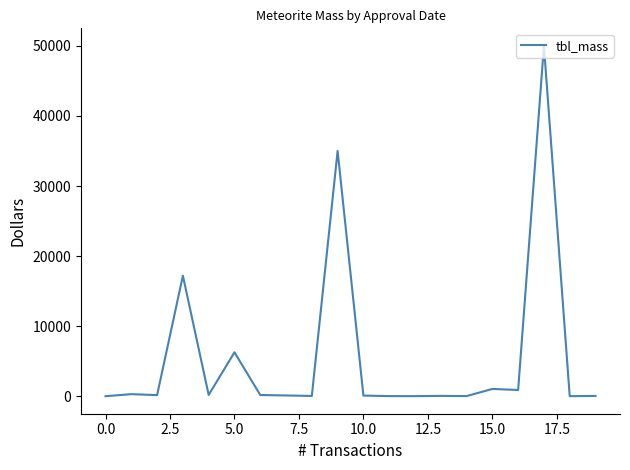

What is the difference between the maximum and minimum values?

49996.9